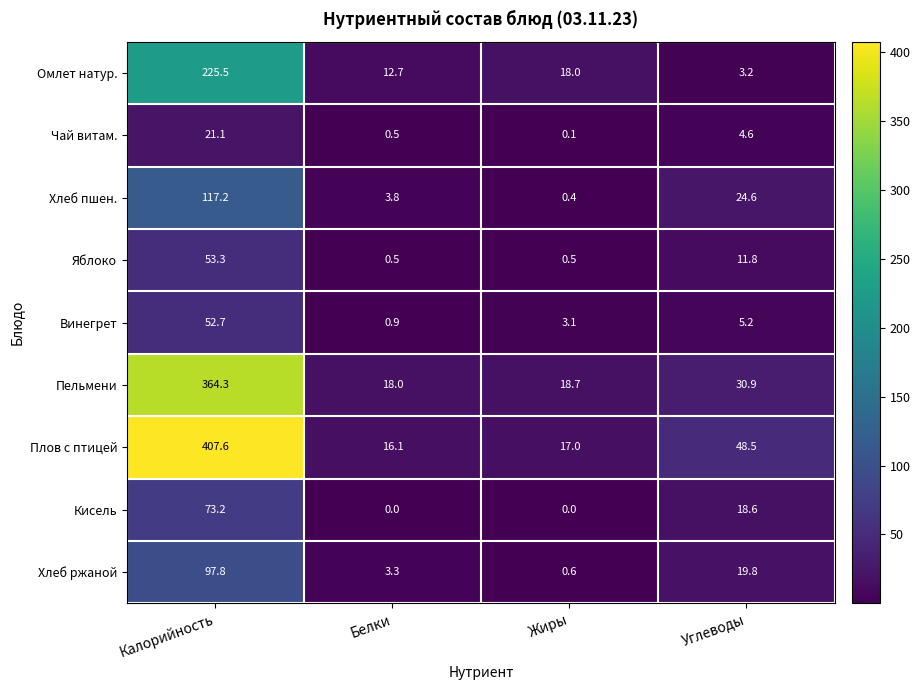

Read the Чай витам. value at Углеводы.

4.6